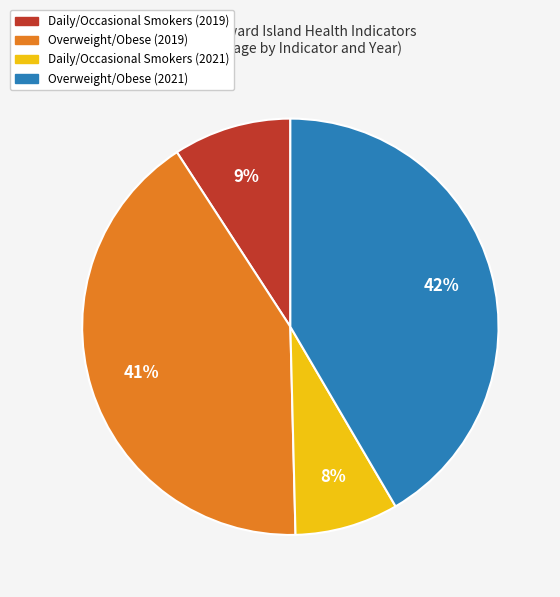

What is the ratio of the value at Overweight/Obese (2019) to the value at Daily/Occasional Smokers (2021)?

5.1